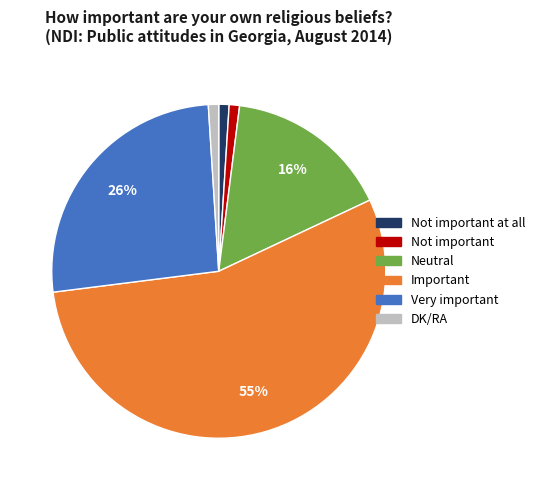

Count the number of slices in the pie.

6